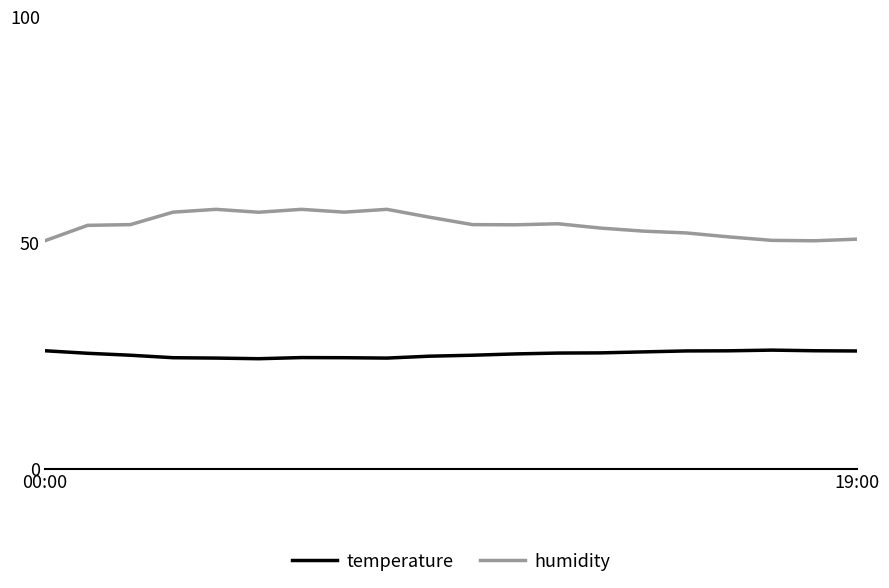

Does the chart have visible grid lines?

No